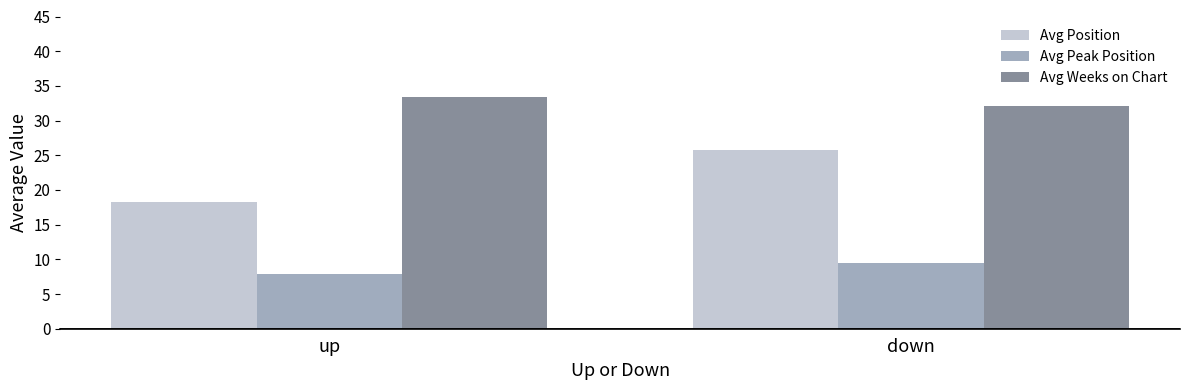

Which series has the widest spread of values?

Avg Position